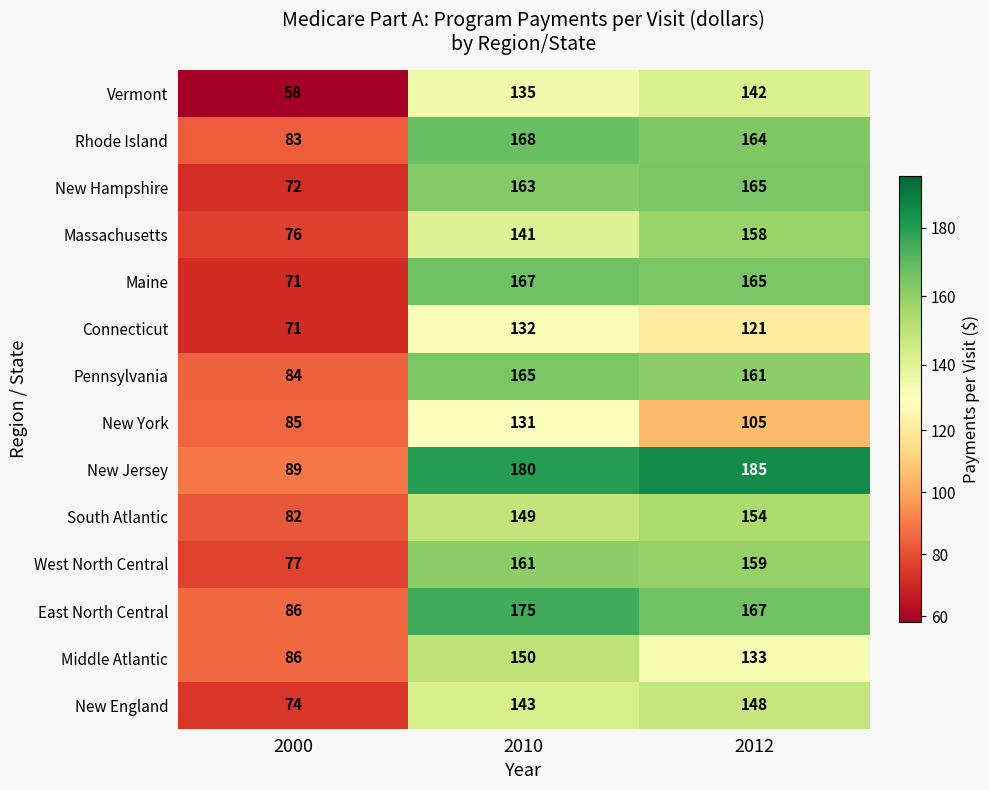

Is it true that Massachusetts equals 76 at 2000?

True